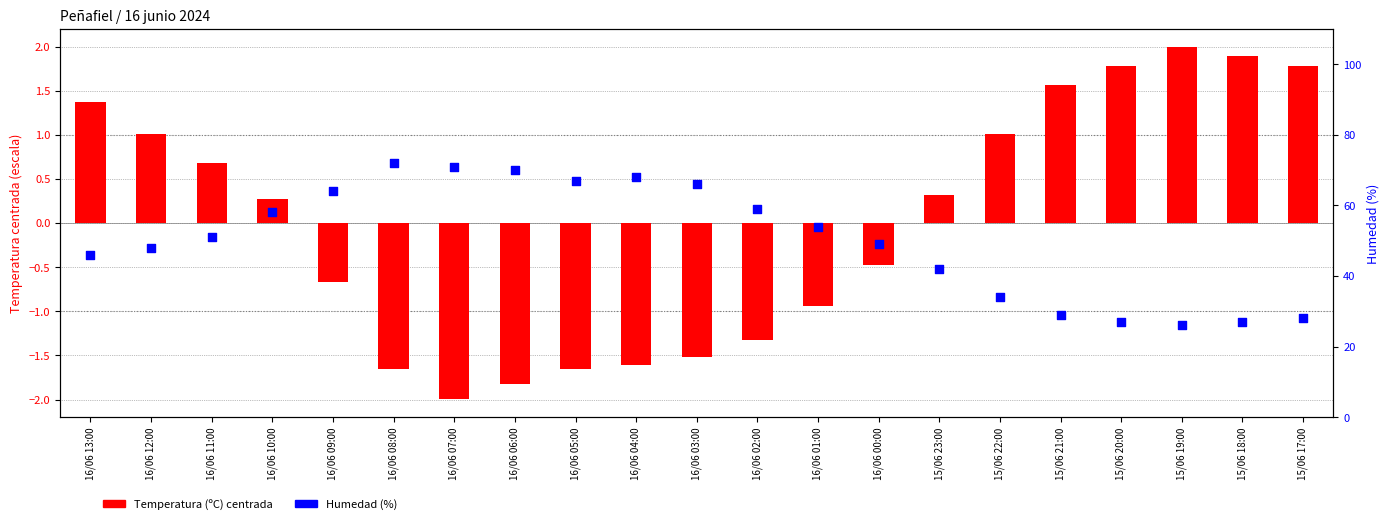

Which series contains the highest Y value?

Humedad (%)